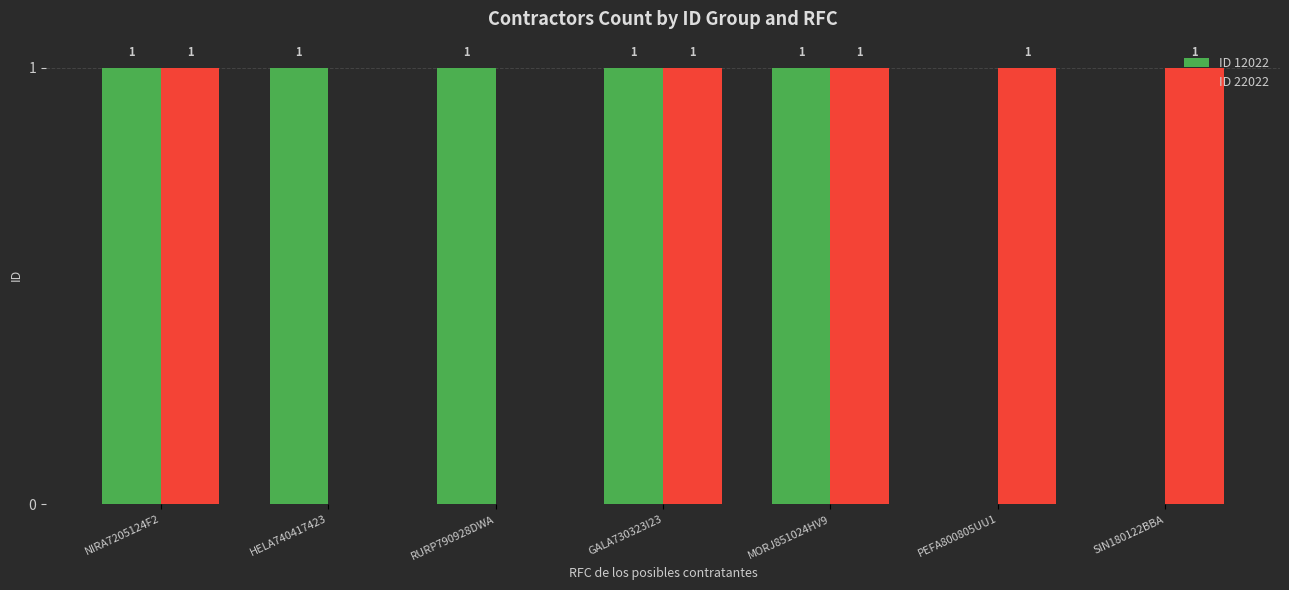

Is it true that ID 12022 equals 2 at GALA730323I23?

False